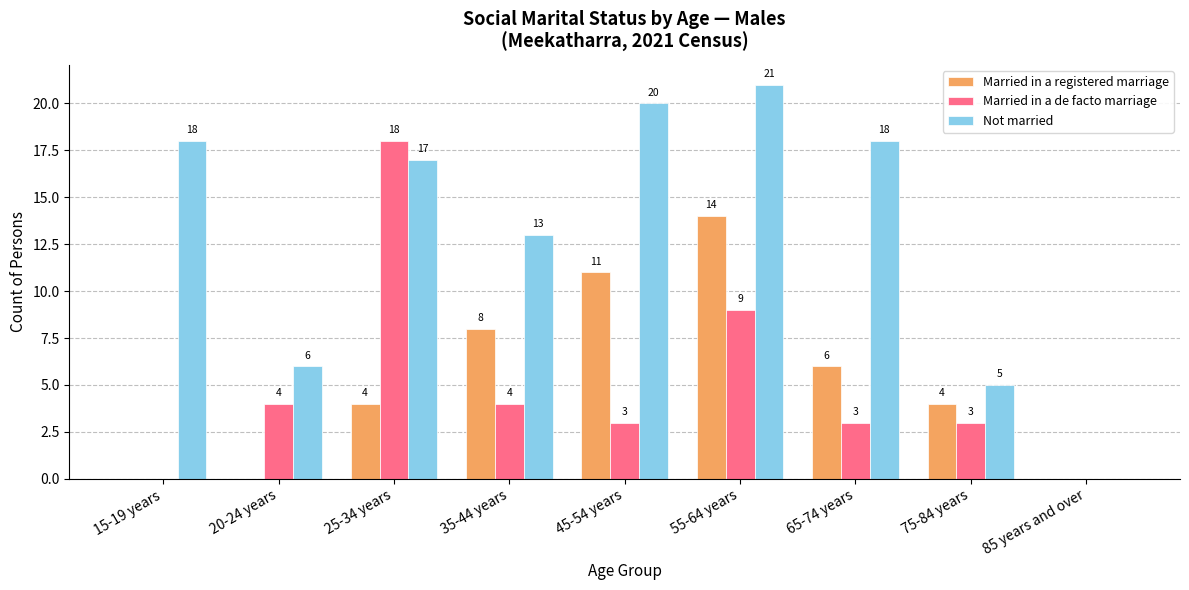

What is the average value of the Not married series?

13